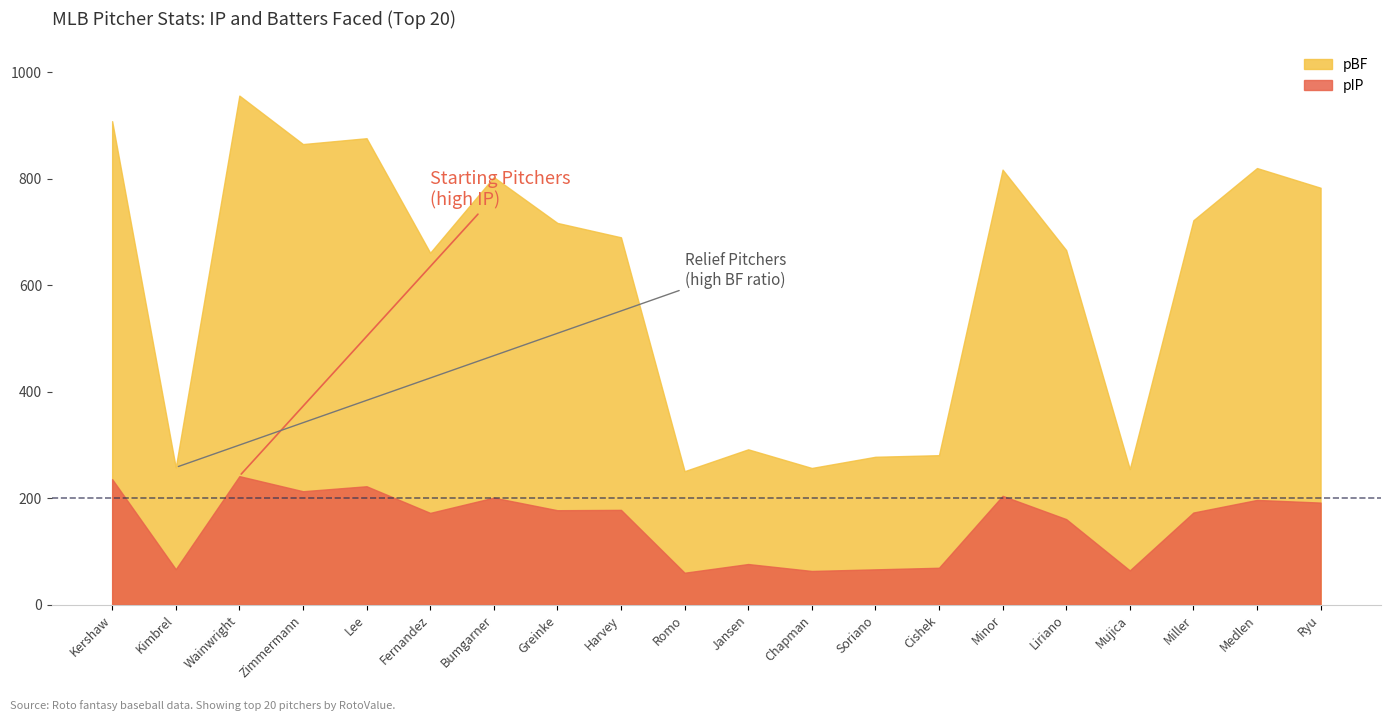

Reading left to right, what are all the values shown in this chart?

pIP: Kershaw=236.0	Kimbrel=67.0	Wainwright=241.7	Zimmermann=213.3	Lee=222.7	Fernandez=172.7	Bumgarner=201.3	Greinke=177.7	Harvey=178.3	Romo=60.3	Jansen=76.7	Chapman=63.7	Soriano=66.7	Cishek=69.7	Minor=204.7	Liriano=161.0	Mujica=64.7	Miller=173.3	Medlen=197.0	Ryu=192.0
pBF: Kershaw=908.0	Kimbrel=258.0	Wainwright=956.0	Zimmermann=865.0	Lee=876.0	Fernandez=661.0	Bumgarner=803.0	Greinke=717.0	Harvey=690.0	Romo=251.0	Jansen=292.0	Chapman=257.0	Soriano=278.0	Cishek=281.0	Minor=817.0	Liriano=666.0	Mujica=255.0	Miller=722.0	Medlen=820.0	Ryu=783.0